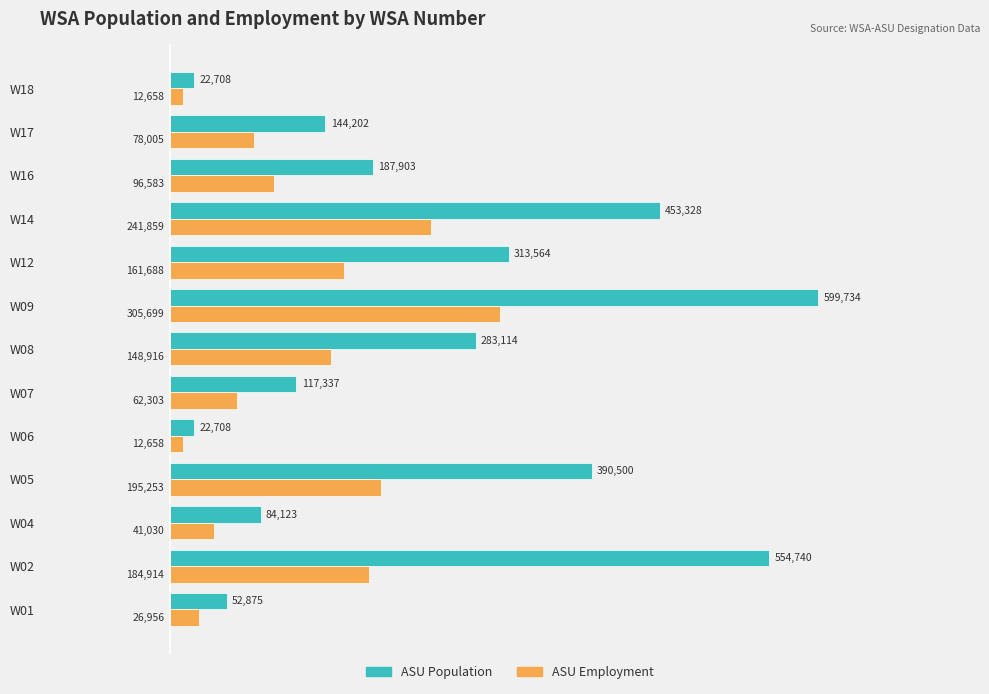

What is the average value of the ASU Employment series?

120656